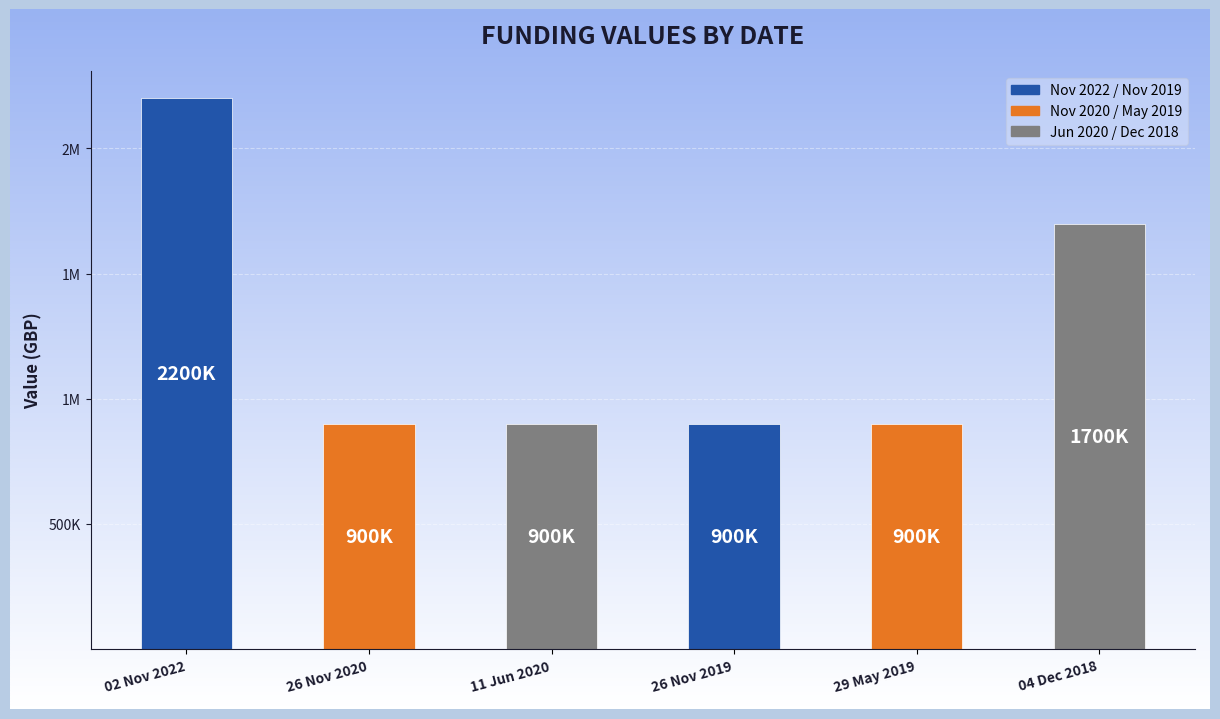

Are the bars horizontal?

No